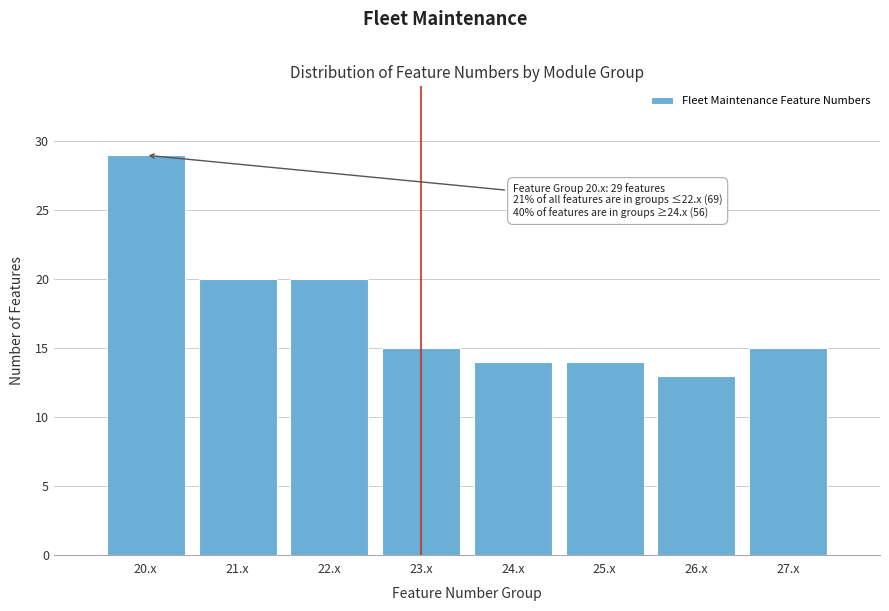

Reading right to left, list all the values displayed in this chart.

27.x=15	26.x=13	25.x=14	24.x=14	23.x=15	22.x=20	21.x=20	20.x=29